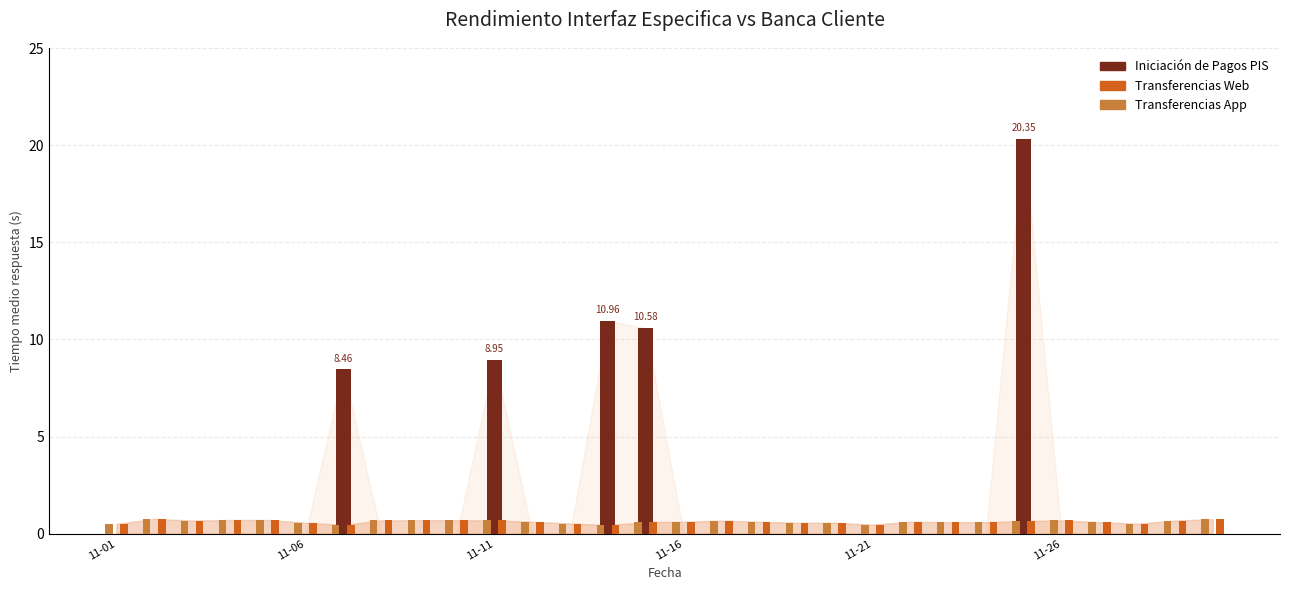

Which series has the largest total across all categories?

Iniciación de Pagos PIS